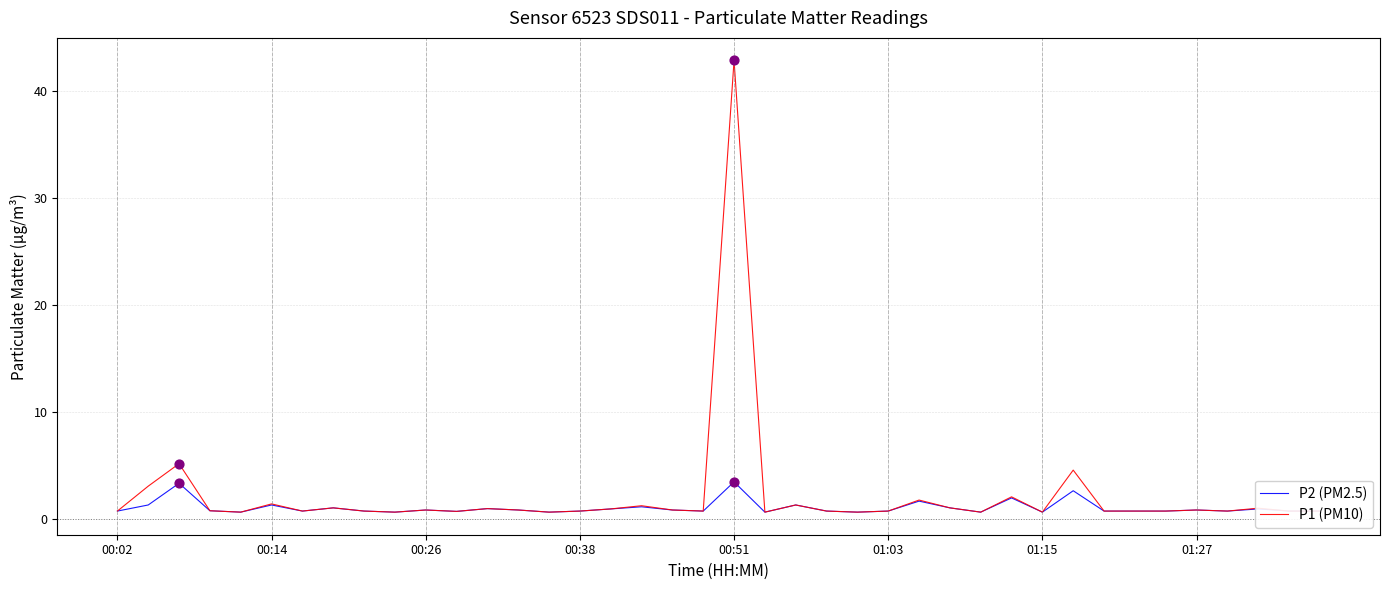

Which series has the largest total across all categories?

P1 (PM10)